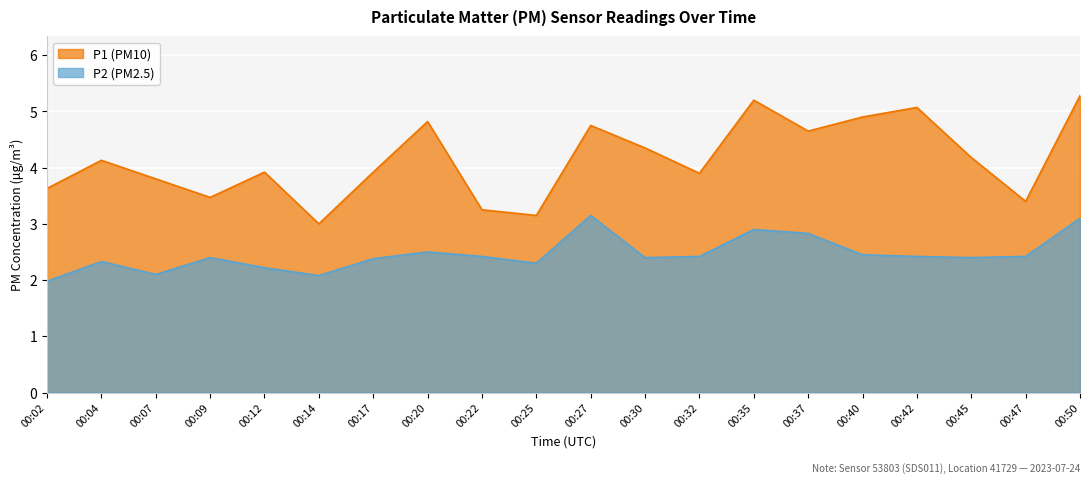

What is the value of the P2 point at the 2nd from the left?

2.3